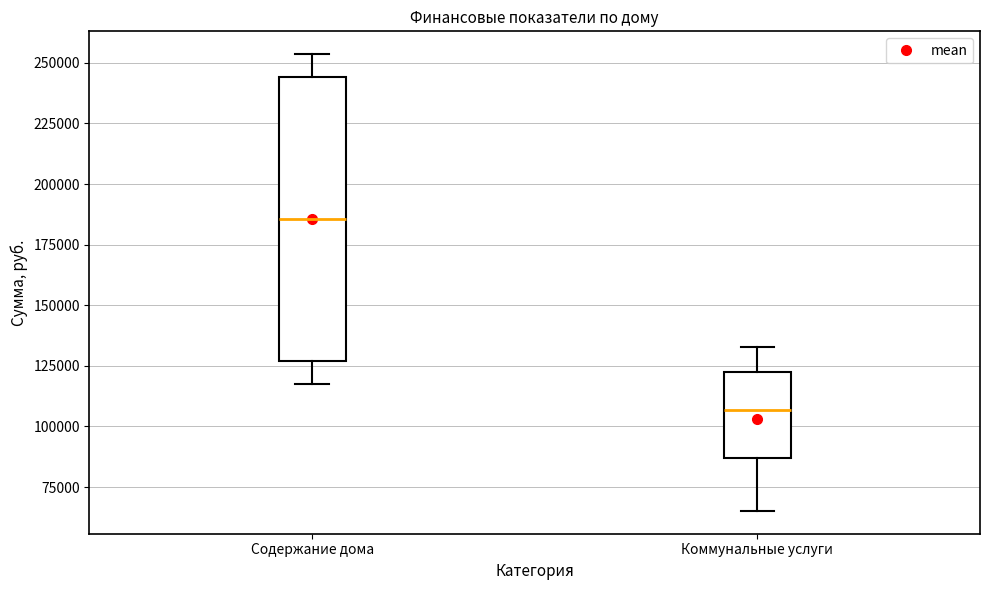

Comparing the boxes themselves (not the whiskers), which one is the tallest?

Содержание дома